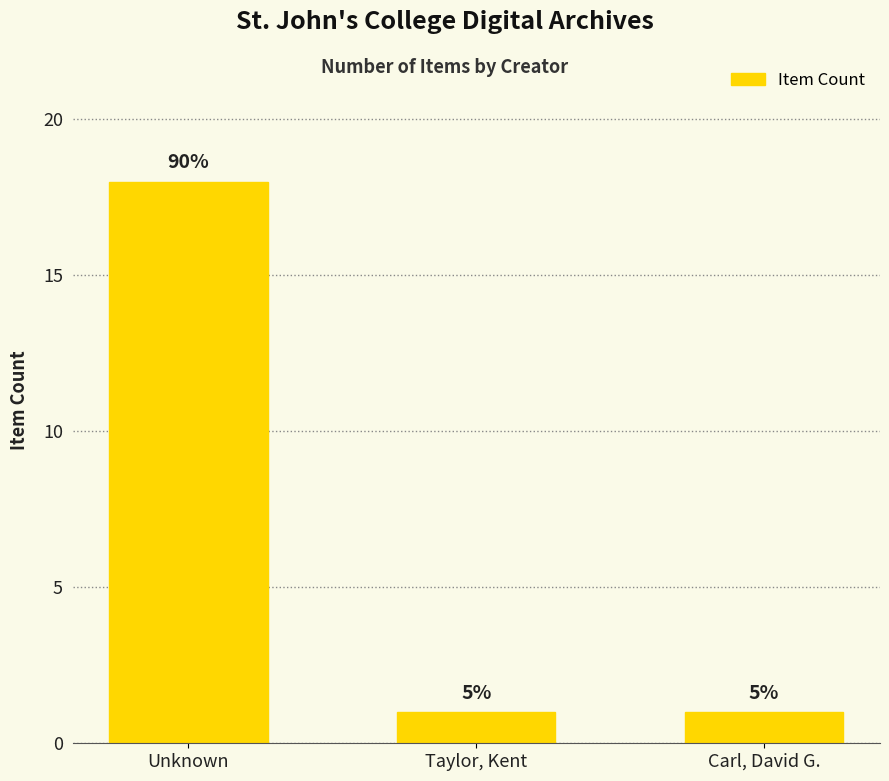

How many bars are there in total?

3